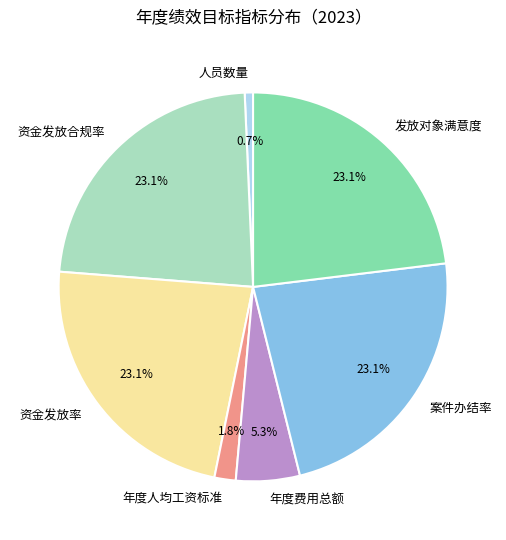

To the nearest percent, what is the combined percentage of 发放对象满意度 and 资金发放率?

46%